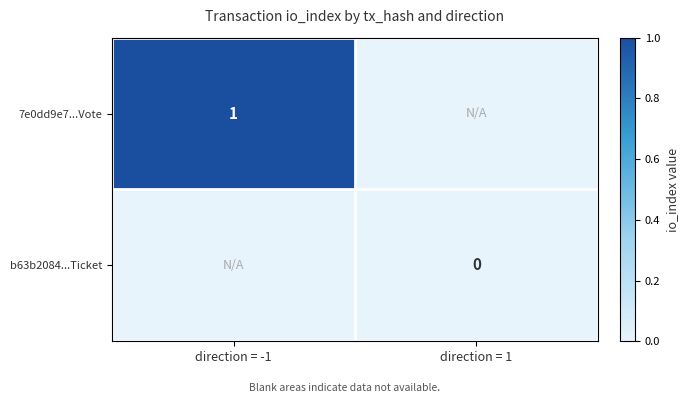

The value of 7e0dd9e7...Vote at direction = -1 is 2. True or false?

False